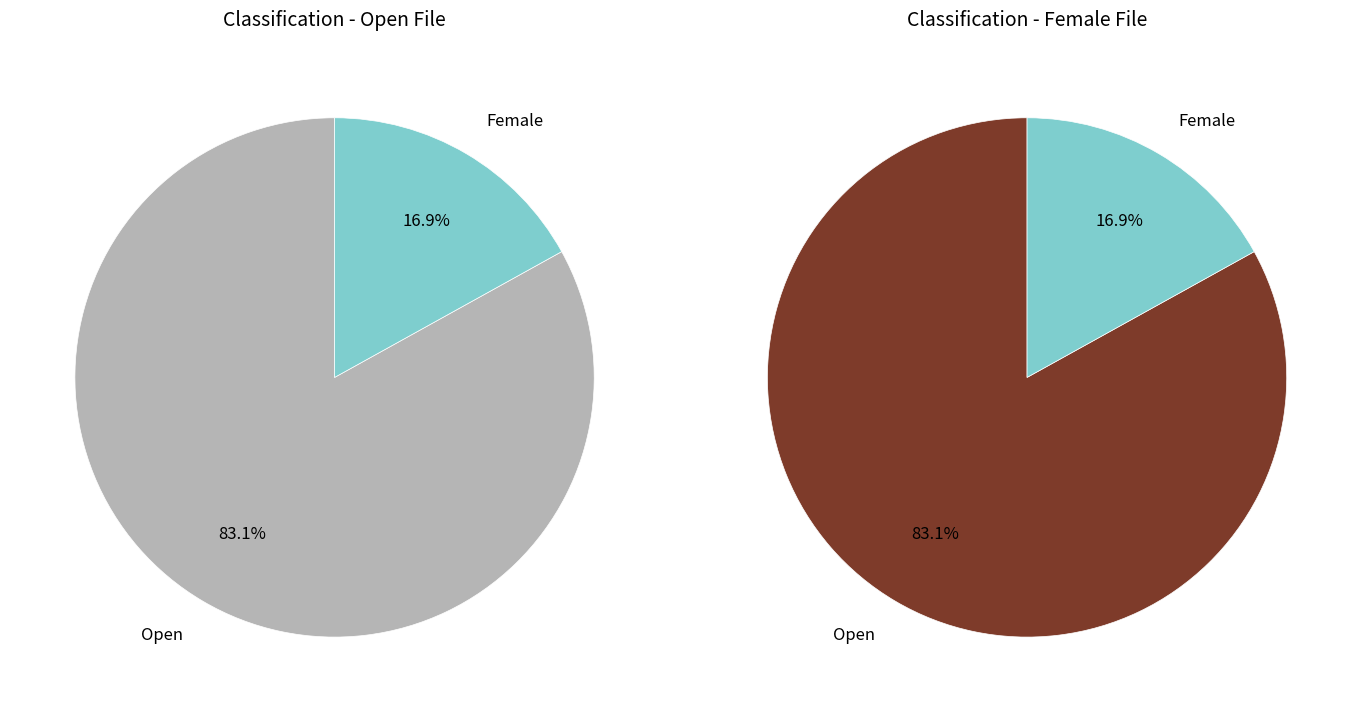

Does any single category account for the majority?

Yes